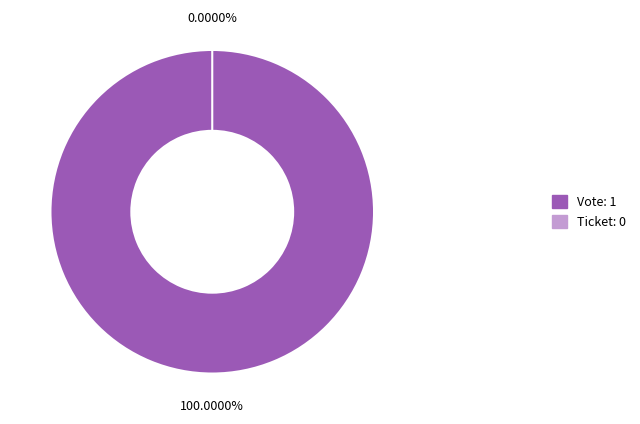

Rank the categories by value from highest to lowest.

Vote, Ticket